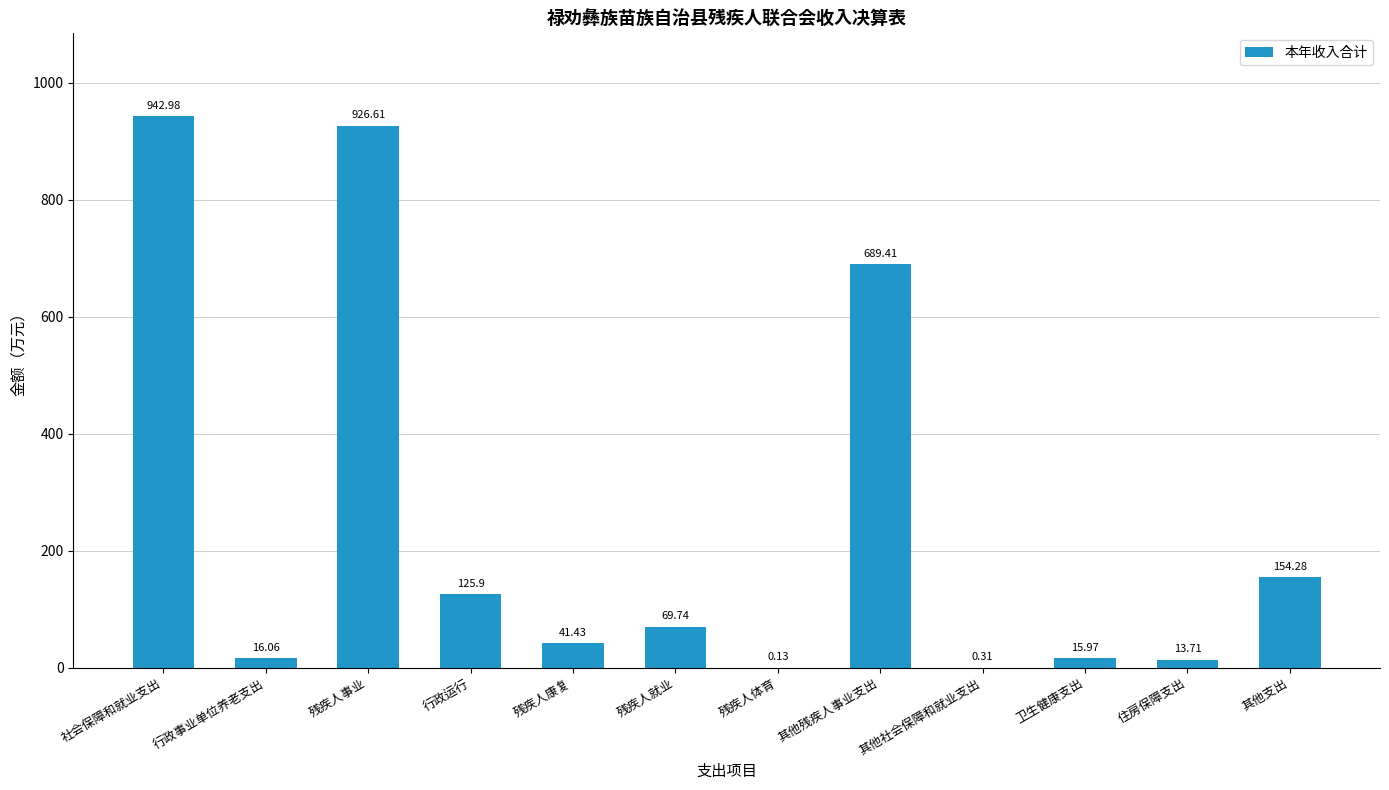

What is the difference between the values at 残疾人事业 and 残疾人就业?

856.9